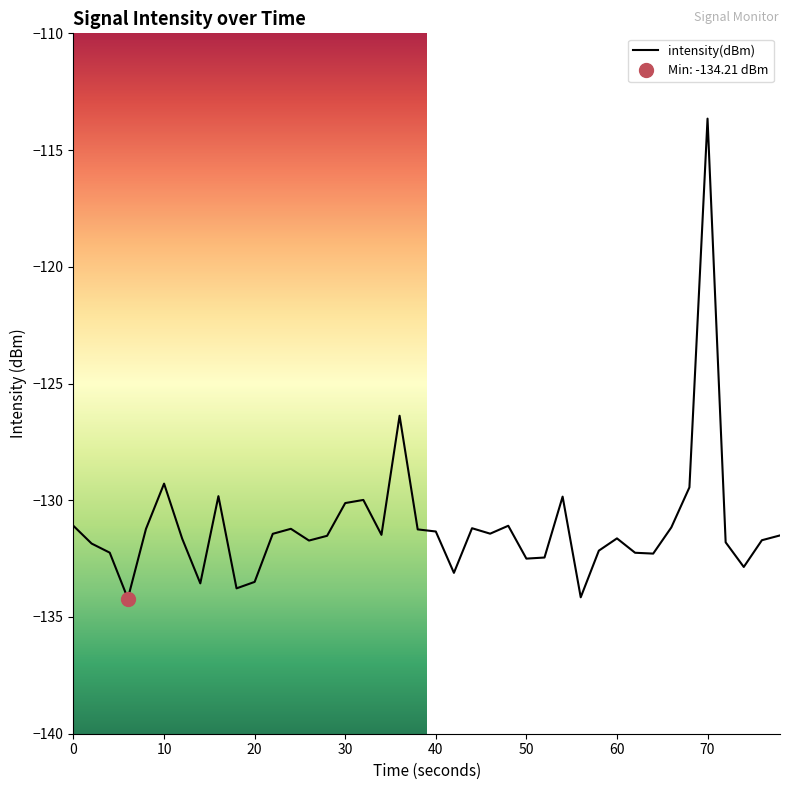

True or false: the data has more than 0 interior local peaks.

True